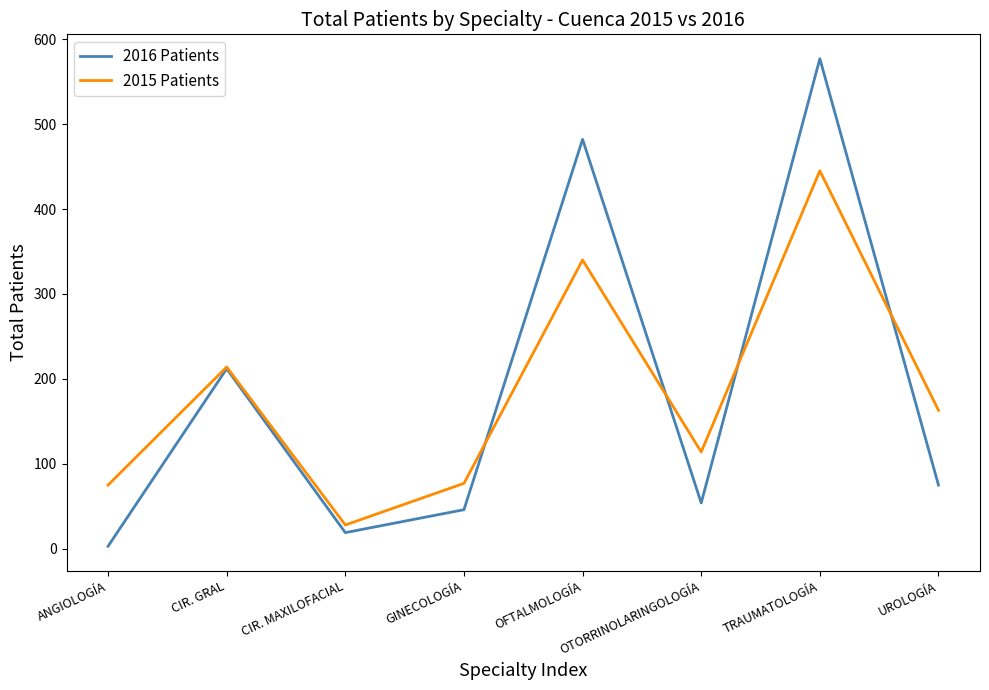

At which category is the sum across all series the highest?

TRAUMATOLOGÍA